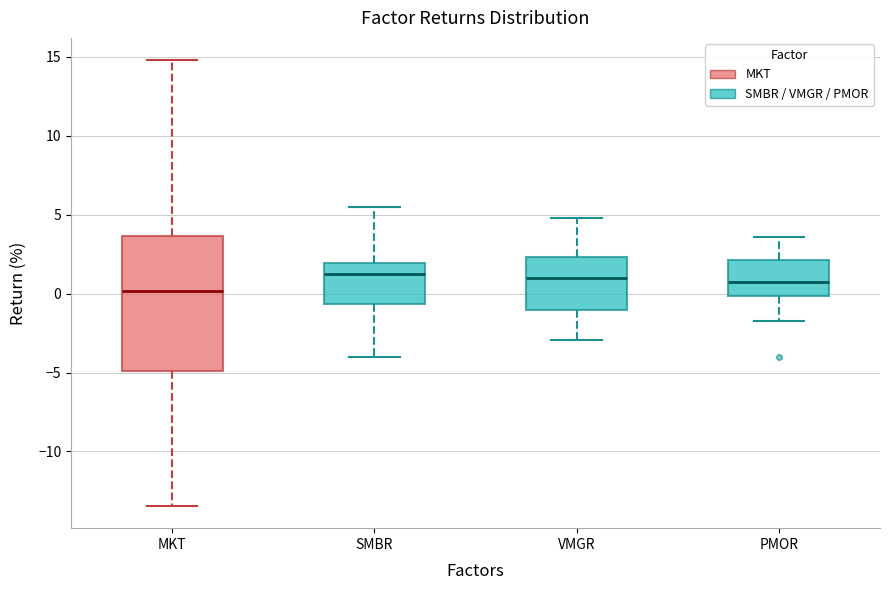

Which box's median line is the lowest?

MKT